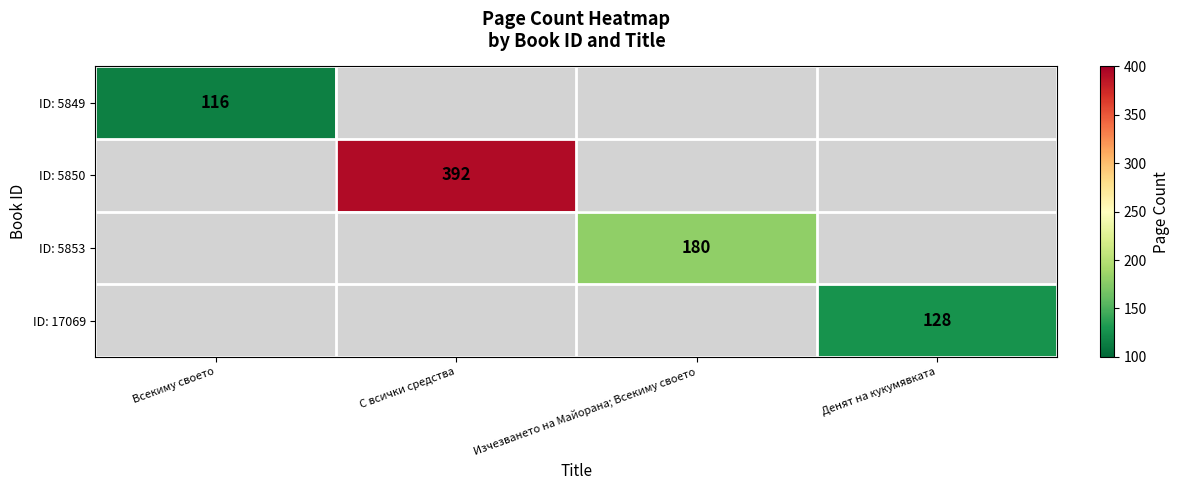

The value of ID: 5849 at Всекиму своето is 188. True or false?

False